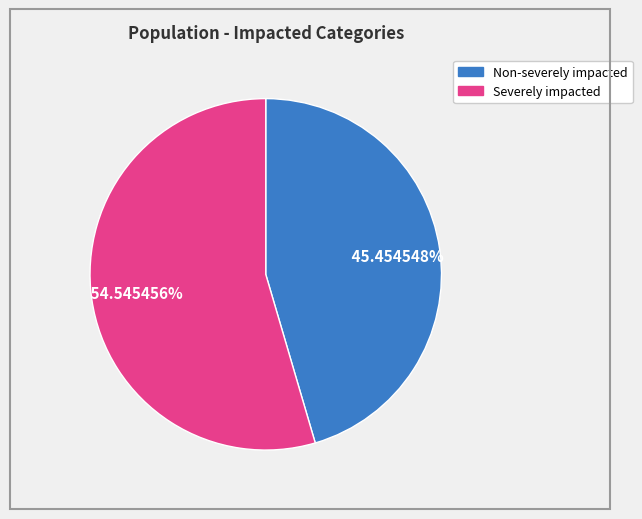

Which slice represents more than half of the pie?

Severely impacted